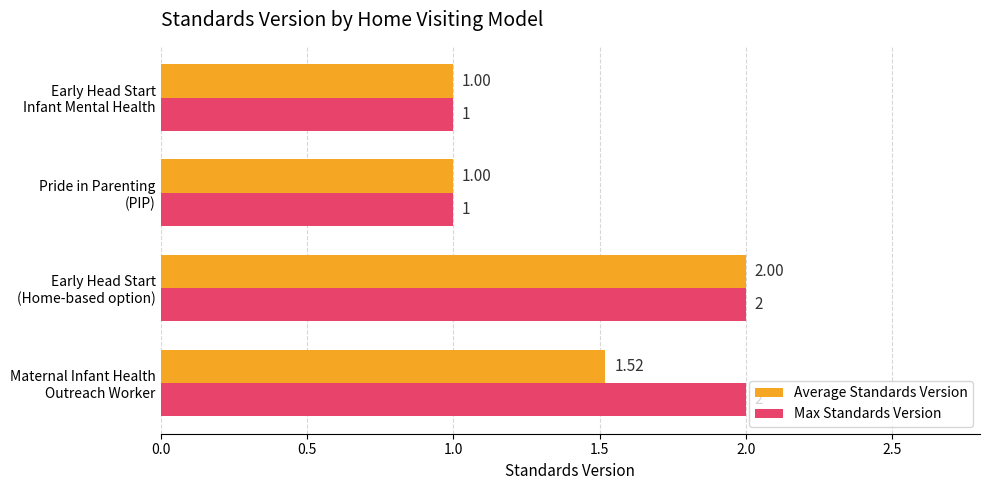

List the series in order of their overall mean, lowest first.

Average Standards Version, Max Standards Version